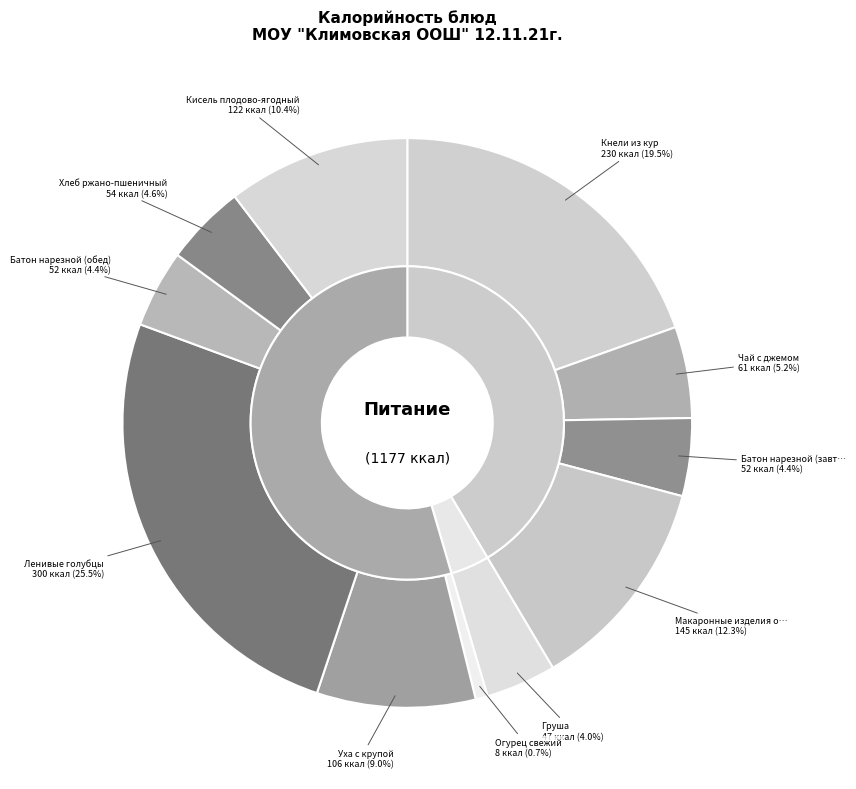

True or false: Кисель плодово-ягодный accounts for 1% of the total.

False